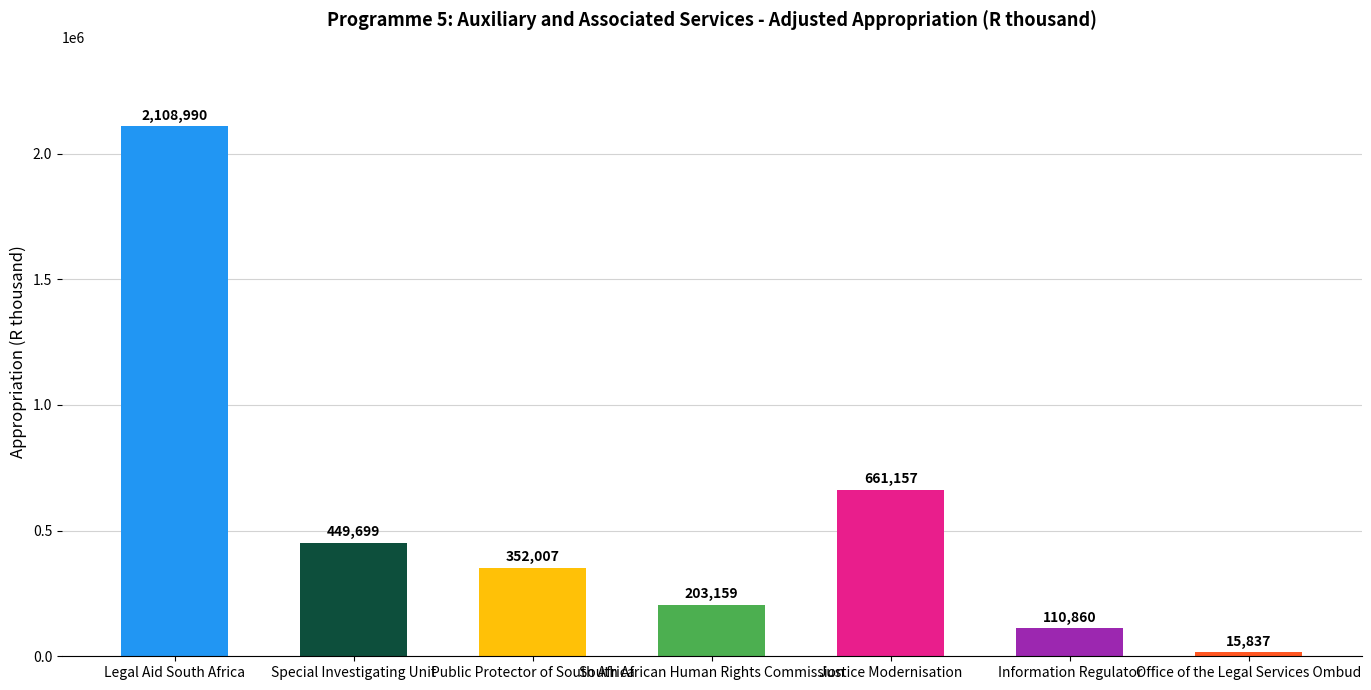

What is the sum of the values at Legal Aid South Africa and Office of the Legal Services Ombud?

2124827